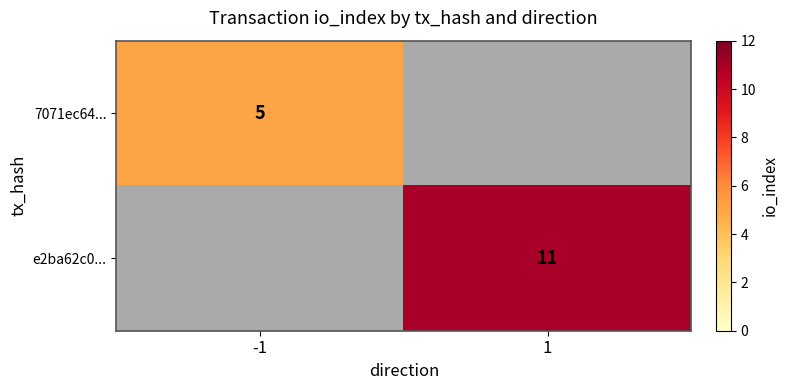

Is it true that e2ba62c0... equals 19 at 1?

False